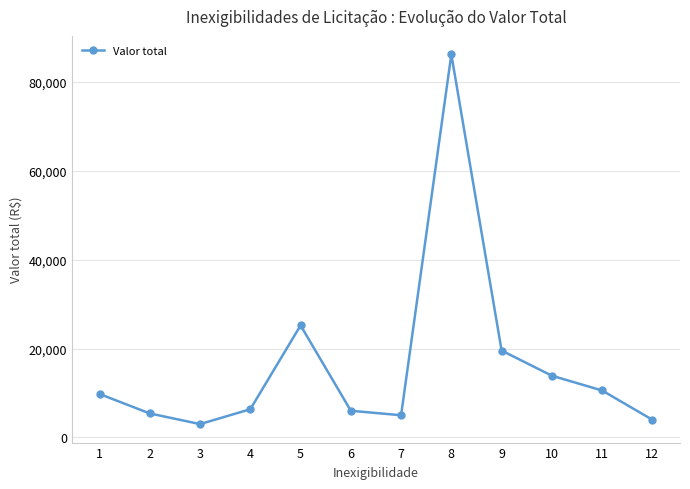

What is the average value?

16234.2